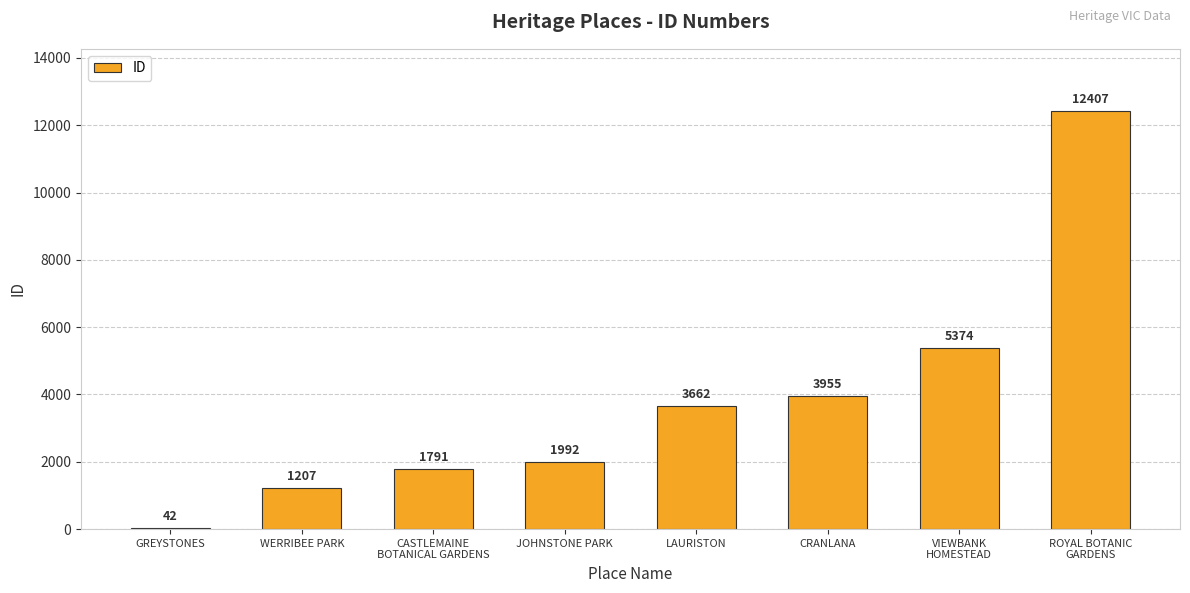

What is the greatest value displayed?

12407